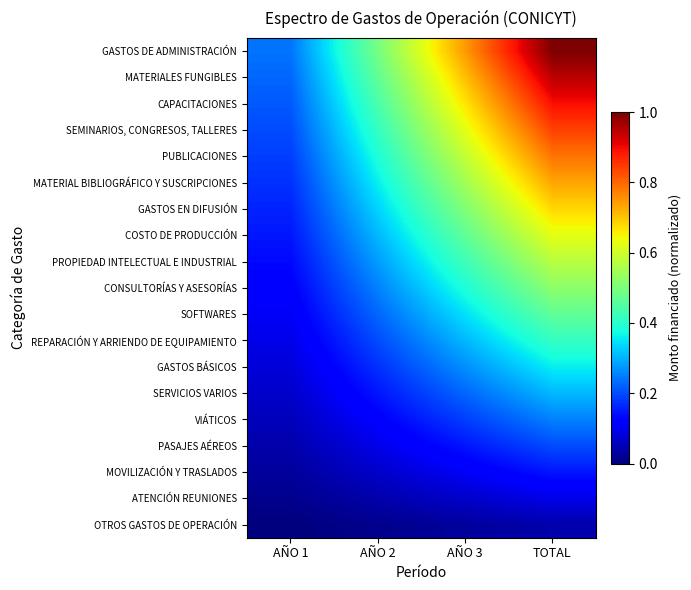

Reading left to right, transcribe all the data shown in this chart.

GASTOS DE ADMINISTRACIÓN: AÑO 1=0.2	AÑO 2=0.5	AÑO 3=0.7	TOTAL=1.0
MATERIALES FUNGIBLES: AÑO 1=0.2	AÑO 2=0.5	AÑO 3=0.7	TOTAL=0.9
CAPACITACIONES: AÑO 1=0.2	AÑO 2=0.4	AÑO 3=0.7	TOTAL=0.9
SEMINARIOS, CONGRESOS, TALLERES: AÑO 1=0.2	AÑO 2=0.4	AÑO 3=0.6	TOTAL=0.8
PUBLICACIONES: AÑO 1=0.2	AÑO 2=0.4	AÑO 3=0.6	TOTAL=0.8
MATERIAL BIBLIOGRÁFICO Y SUSCRIPCIONES: AÑO 1=0.2	AÑO 2=0.4	AÑO 3=0.5	TOTAL=0.7
GASTOS EN DIFUSIÓN: AÑO 1=0.2	AÑO 2=0.3	AÑO 3=0.5	TOTAL=0.7
COSTO DE PRODUCCIÓN: AÑO 1=0.1	AÑO 2=0.3	AÑO 3=0.5	TOTAL=0.6
PROPIEDAD INTELECTUAL E INDUSTRIAL: AÑO 1=0.1	AÑO 2=0.3	AÑO 3=0.4	TOTAL=0.6
CONSULTORÍAS Y ASESORÍAS: AÑO 1=0.1	AÑO 2=0.3	AÑO 3=0.4	TOTAL=0.5
SOFTWARES: AÑO 1=0.1	AÑO 2=0.2	AÑO 3=0.3	TOTAL=0.5
REPARACIÓN Y ARRIENDO DE EQUIPAMIENTO: AÑO 1=0.1	AÑO 2=0.2	AÑO 3=0.3	TOTAL=0.4
GASTOS BÁSICOS: AÑO 1=0.1	AÑO 2=0.2	AÑO 3=0.3	TOTAL=0.4
SERVICIOS VARIOS: AÑO 1=0.1	AÑO 2=0.1	AÑO 3=0.2	TOTAL=0.3
VIÁTICOS: AÑO 1=0.1	AÑO 2=0.1	AÑO 3=0.2	TOTAL=0.3
PASAJES AÉREOS: AÑO 1=0.0	AÑO 2=0.1	AÑO 3=0.1	TOTAL=0.2
MOVILIZACIÓN Y TRASLADOS: AÑO 1=0.0	AÑO 2=0.1	AÑO 3=0.1	TOTAL=0.1
ATENCIÓN REUNIONES: AÑO 1=0.0	AÑO 2=0.0	AÑO 3=0.1	TOTAL=0.1
OTROS GASTOS DE OPERACIÓN: AÑO 1=0.0	AÑO 2=0.0	AÑO 3=0.0	TOTAL=0.0